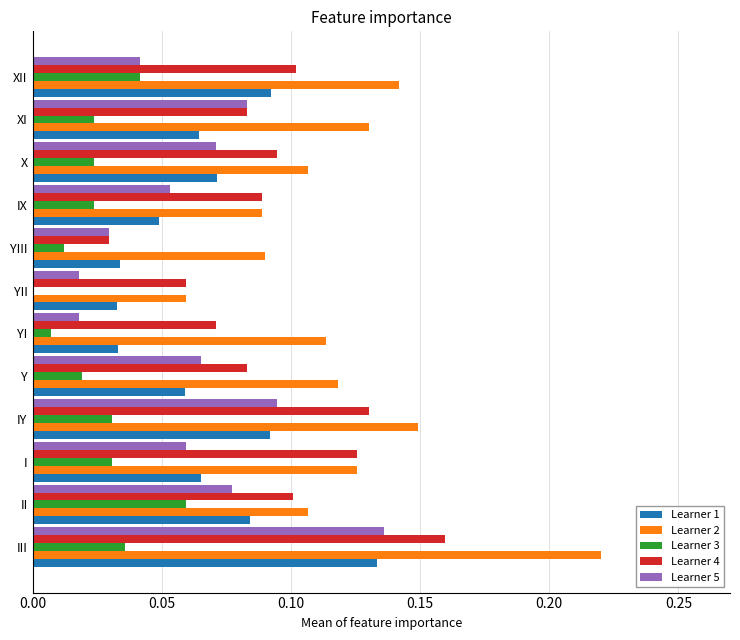

Which series has the largest total across all categories?

Learner 2